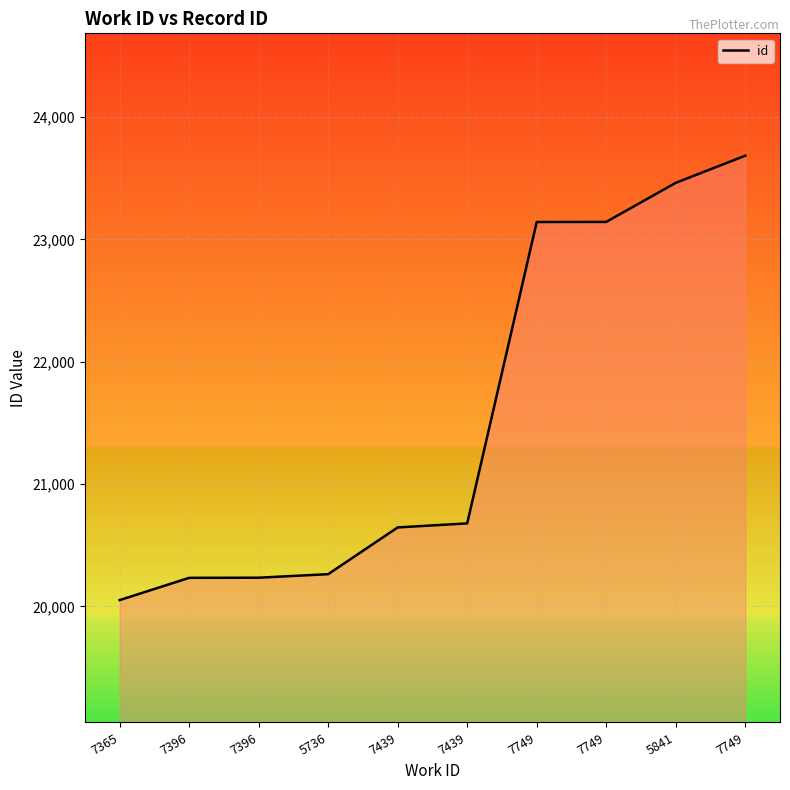

The value at 7439 is 8354. True or false?

False